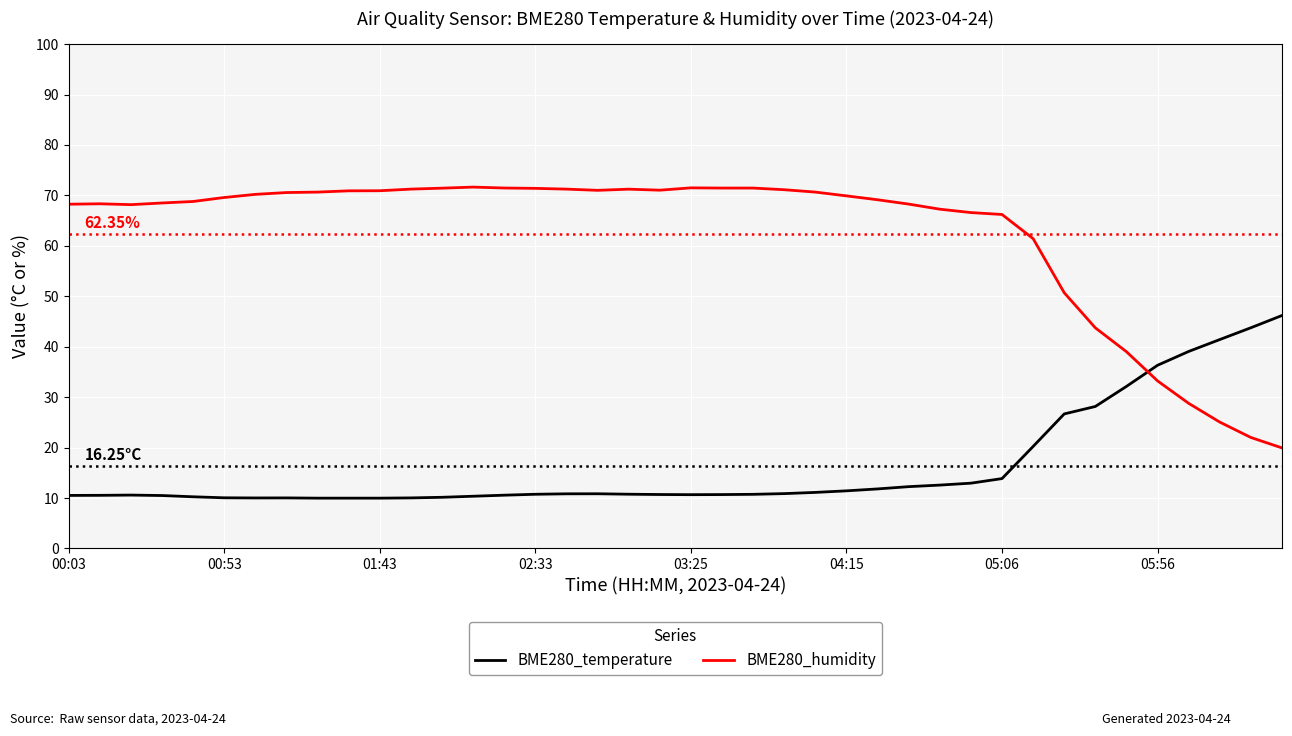

How many times do BME280_temperature and BME280_humidity cross each other?

1